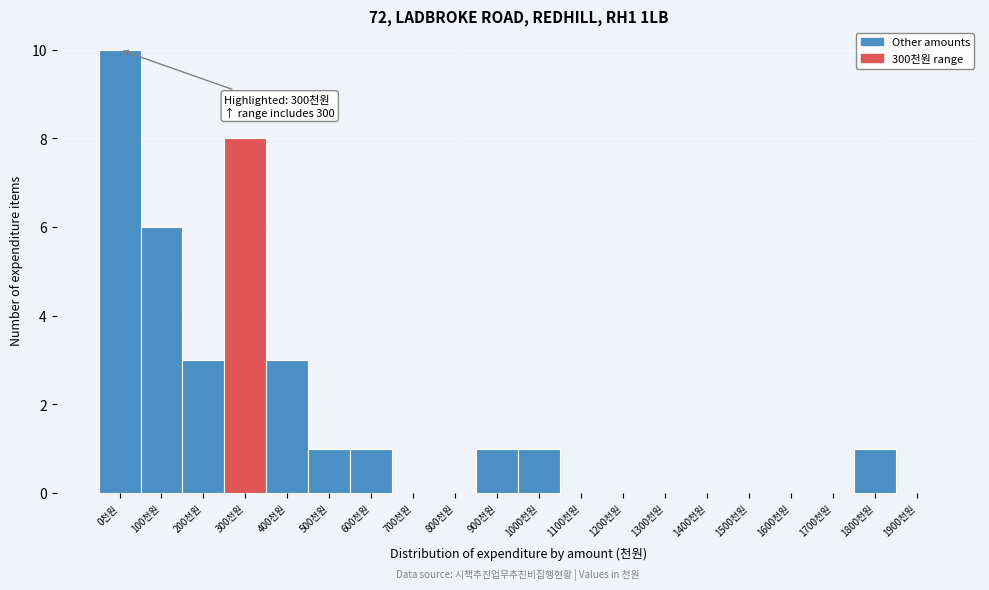

Reading left to right, what are all the values shown in this chart?

0천원=10	100천원=6	200천원=3	300천원=8	400천원=3	500천원=1	600천원=1	700천원=0	800천원=0	900천원=1	1000천원=1	1100천원=0	1200천원=0	1300천원=0	1400천원=0	1500천원=0	1600천원=0	1700천원=0	1800천원=1	1900천원=0